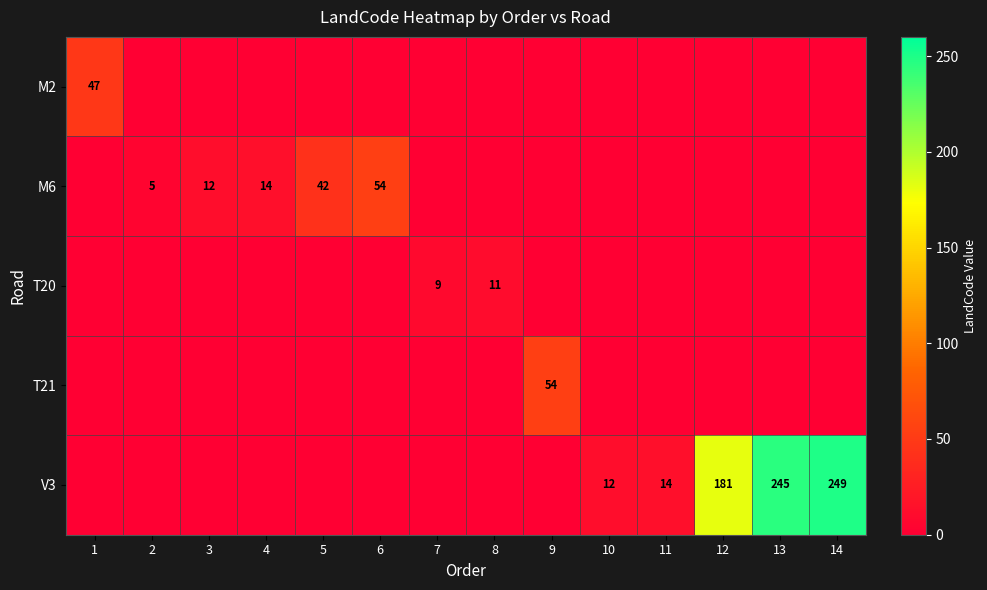

True or false: T20 has a value of 11 at 8.

True